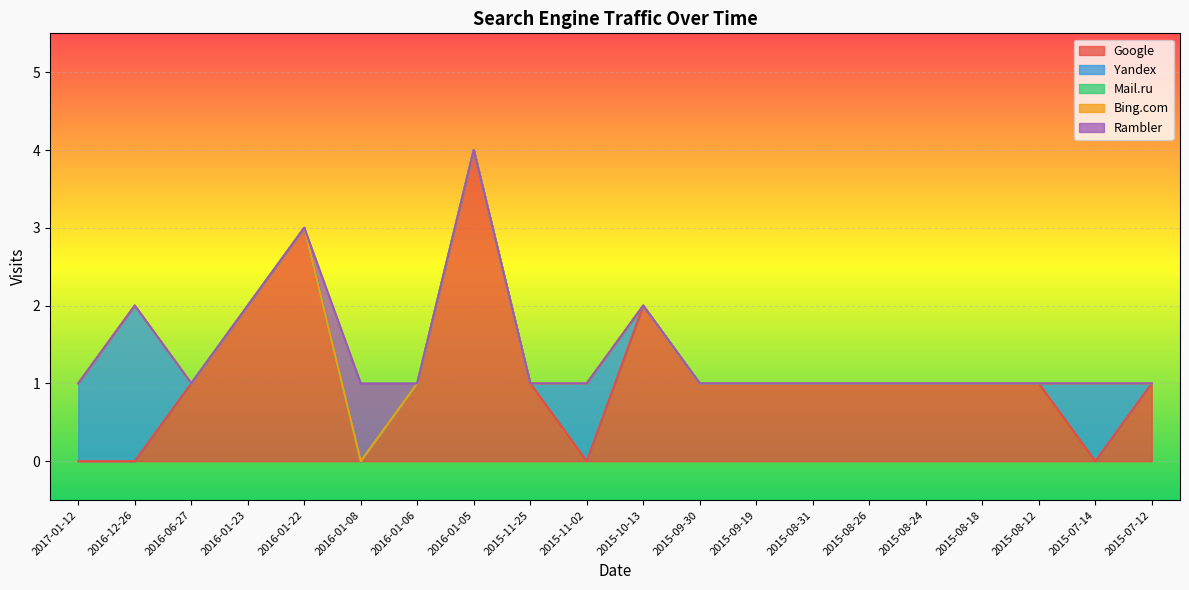

What are all the series names shown in the legend?

Google, Yandex, Mail.ru, Bing.com, Rambler